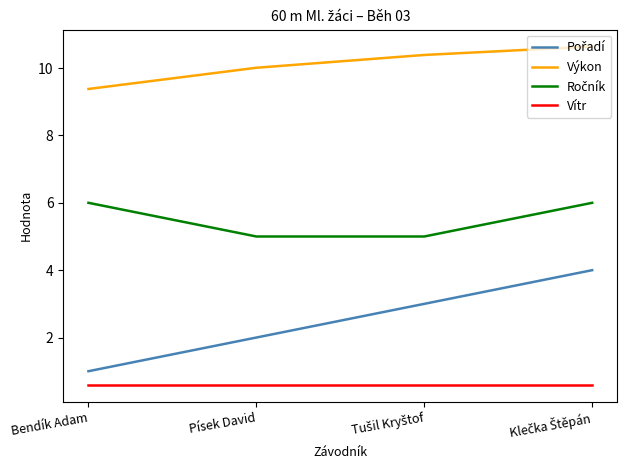

Which category has the lowest value in the Výkon series?

Bendík Adam